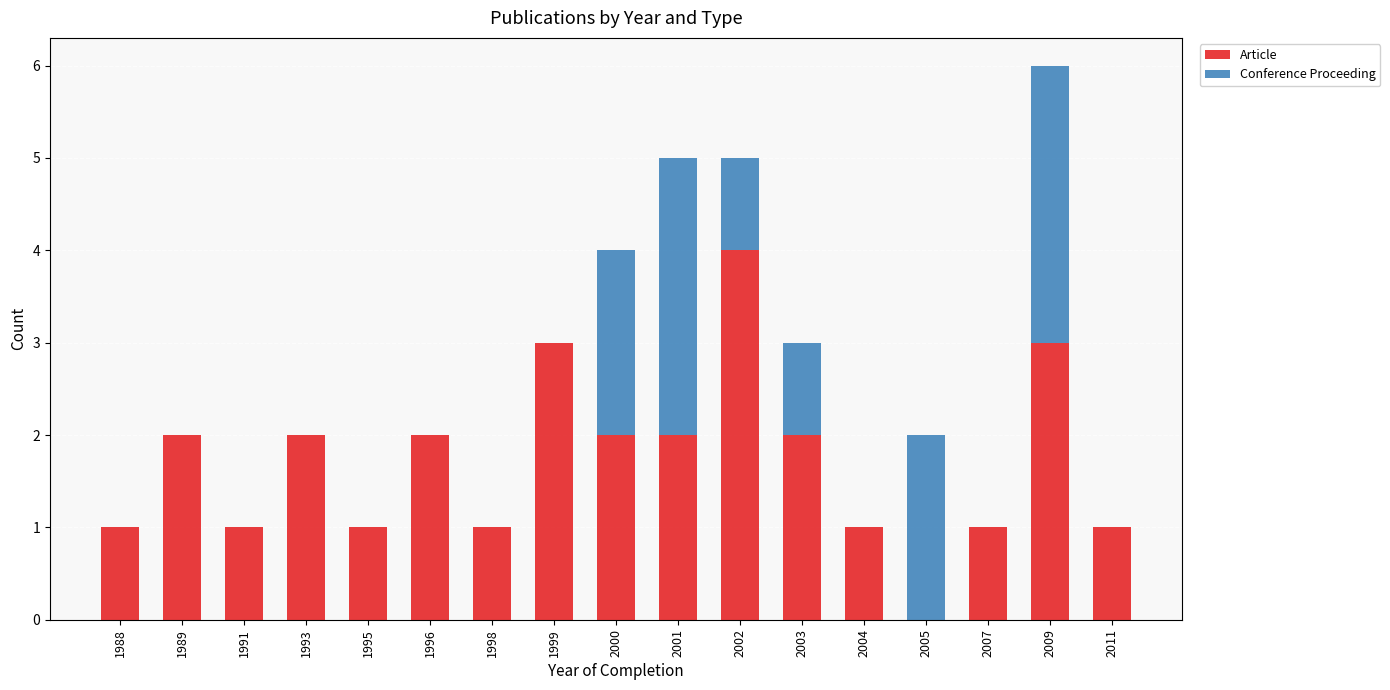

What is the maximum value for Article?

4